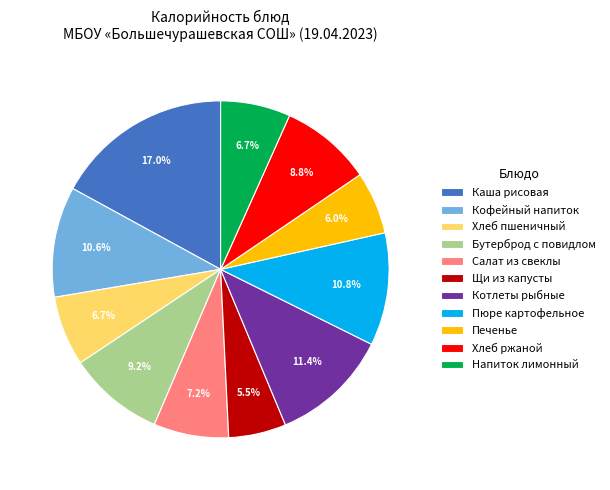

What is the largest slice in the pie chart?

Каша рисовая